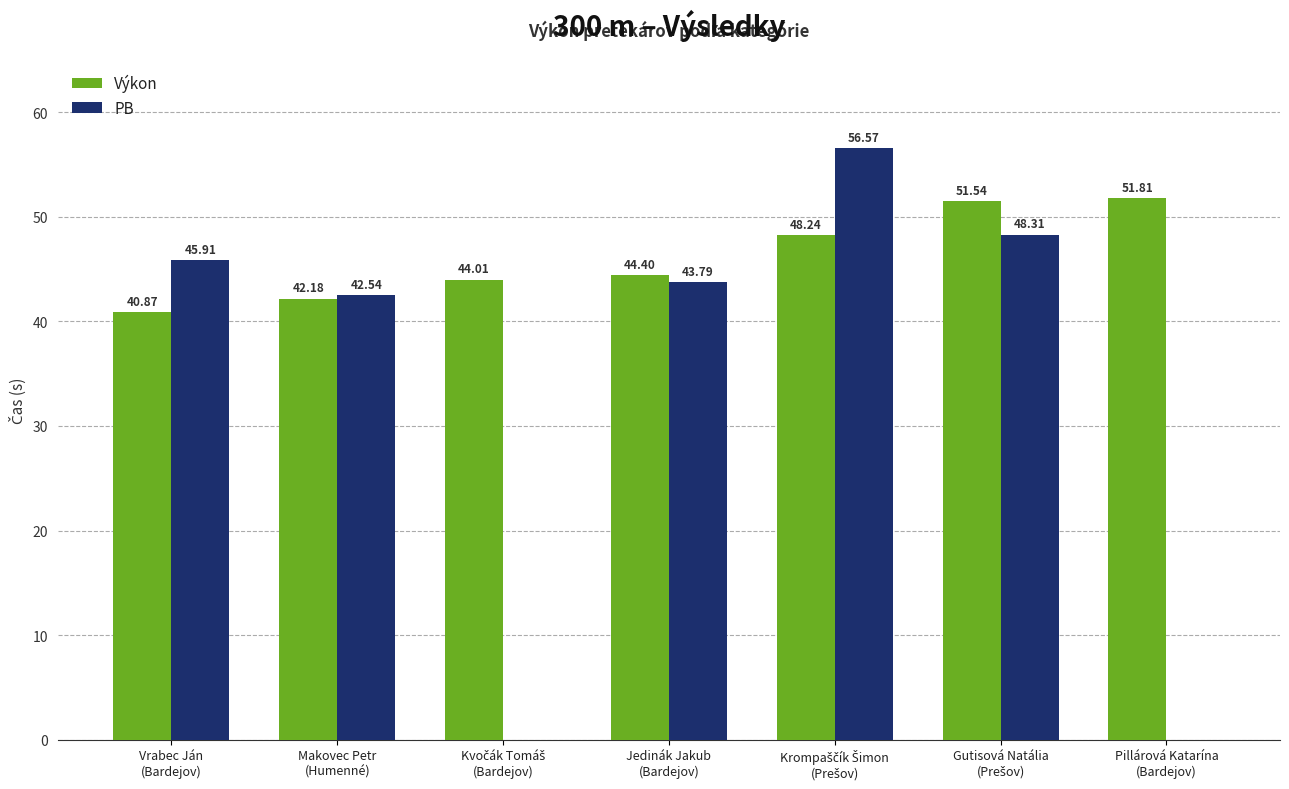

What is the sum of all Výkon values?

323.1